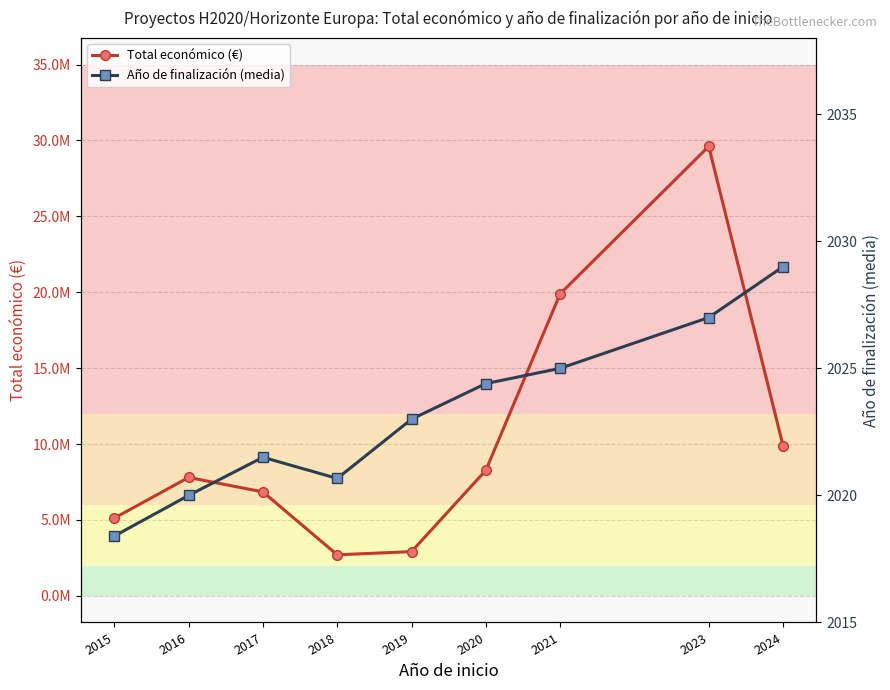

What is the spread (max minus min) of values at 2018?

2704645.8